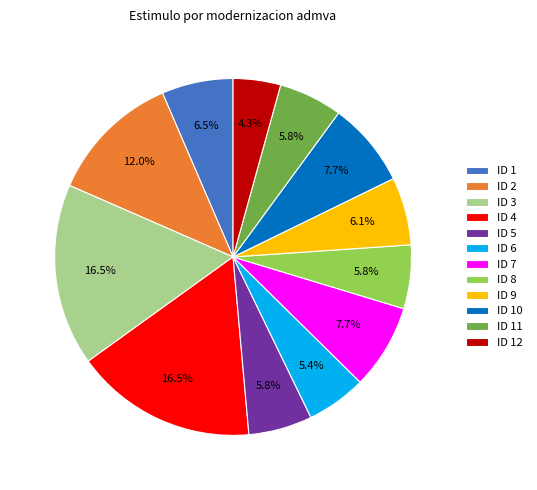

What is the ratio of the value at ID 1 to the value at ID 10?

0.8